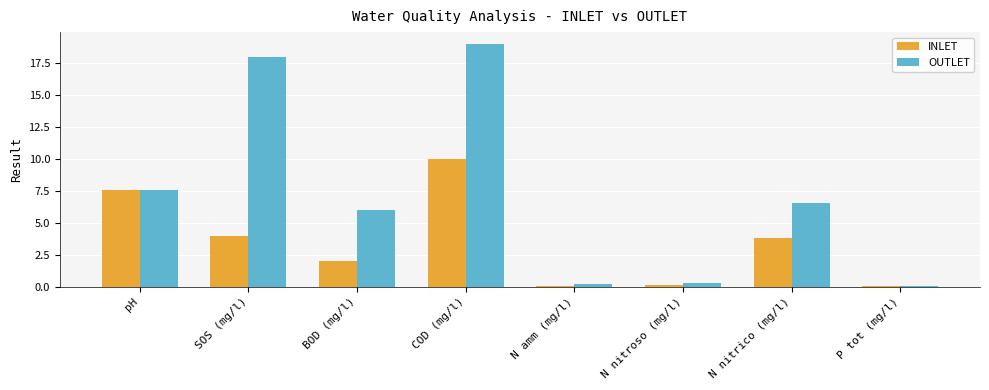

The value of OUTLET at BOD (mg/l) is 1.7. True or false?

False